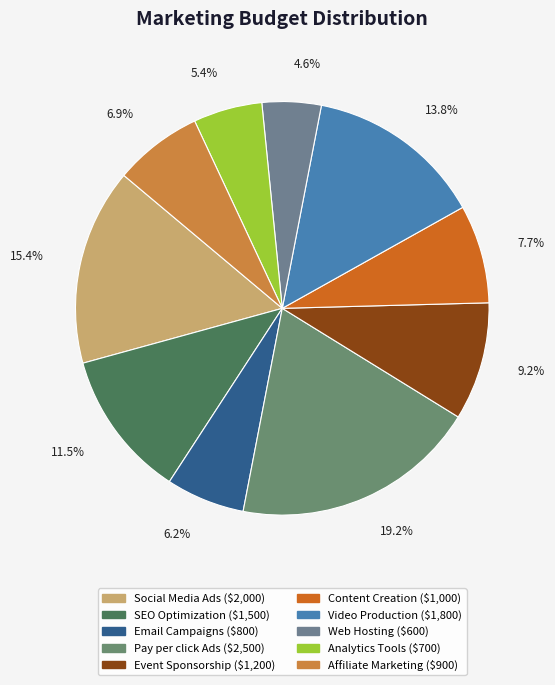

What percentage do Web Hosting and Affiliate Marketing together represent?

11.5%